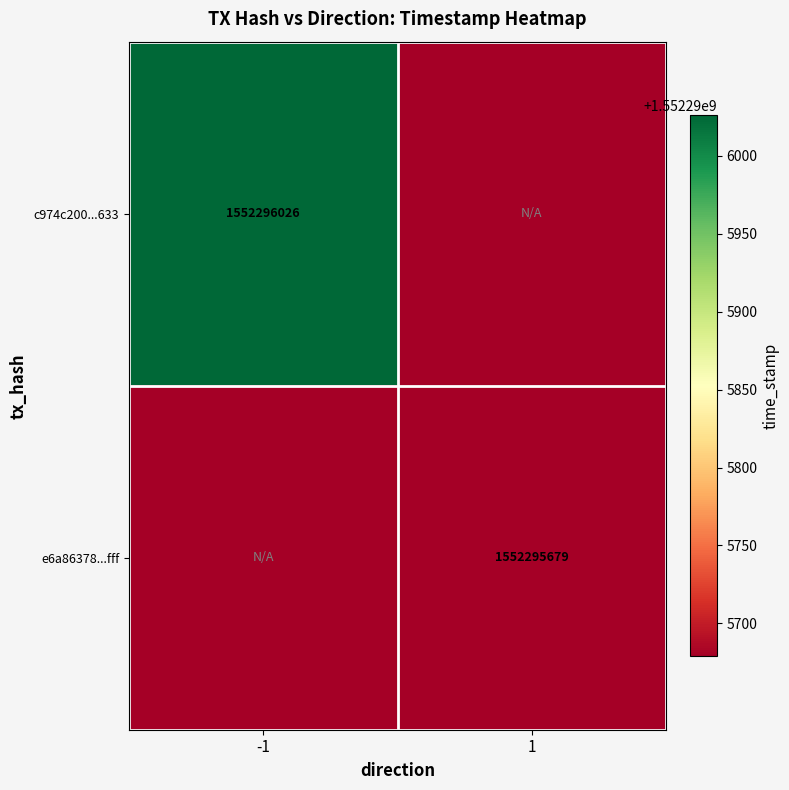

Reading left to right, list all the values displayed in this chart.

c974c200c8057c04c93b8fb59adcca01d51f633: -1	1552296026
e6a86378b4bcfa025a17e559da15d9f088cffff: 1	1552295679